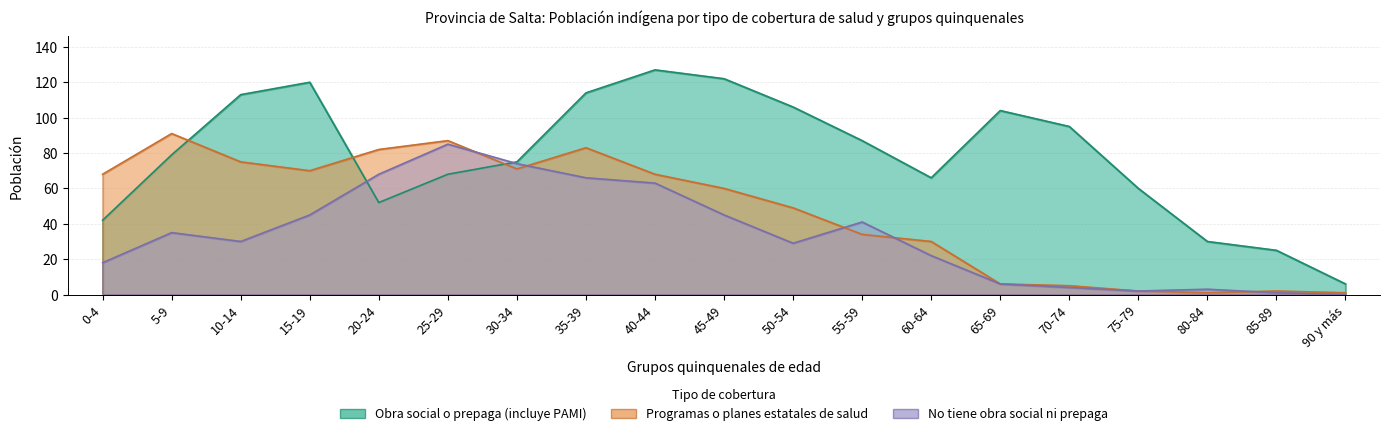

At which category does the chart reach its peak across all series?

40-44